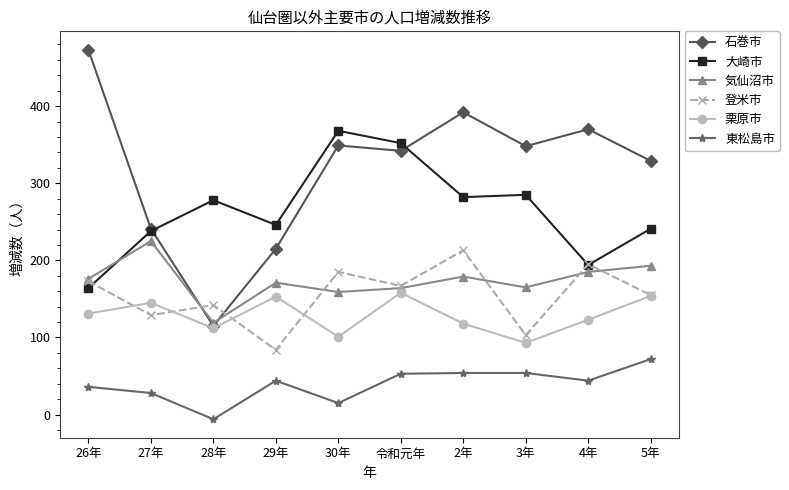

True or false: 栗原市 has a value of 93 at 3年.

True